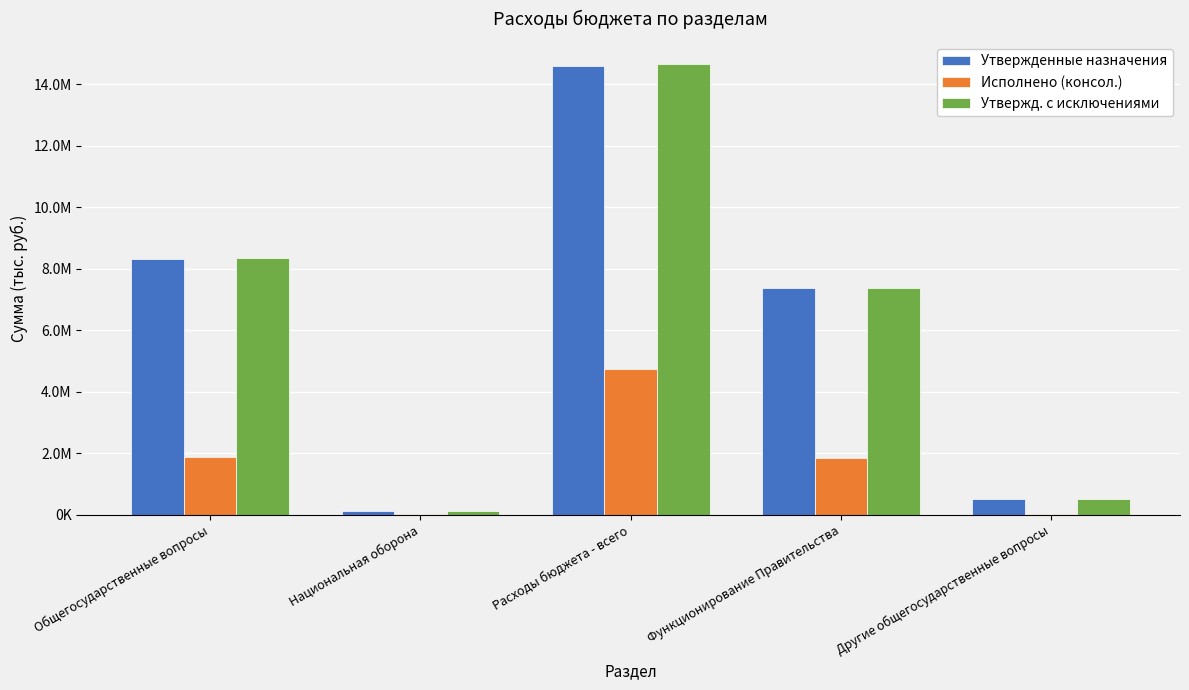

At which category does the chart reach its peak across all series?

Расходы бюджета - всего